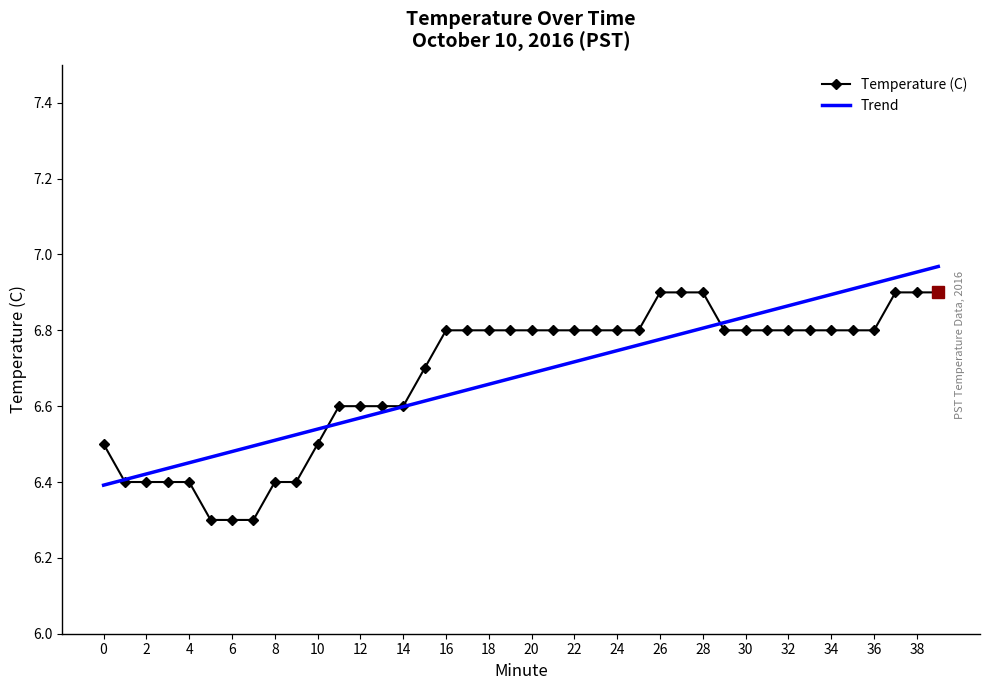

What is the smallest value displayed?

6.3